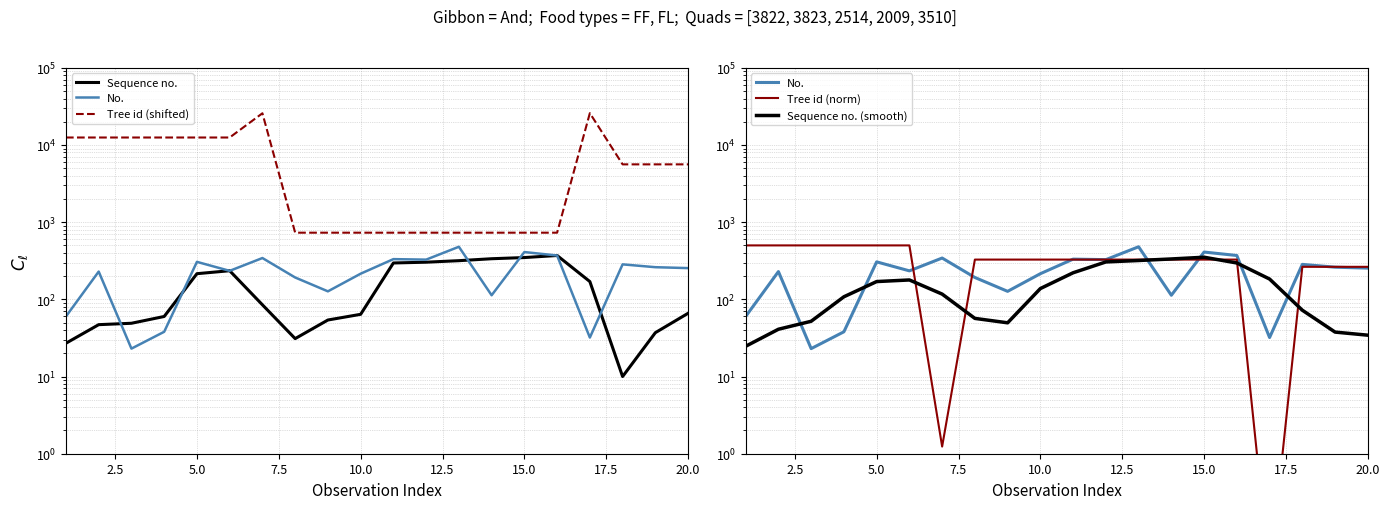

Rank the series by their maximum value, from lowest to highest.

Sequence no. (smooth), Sequence no., No., Tree id (norm), Tree id (shifted)